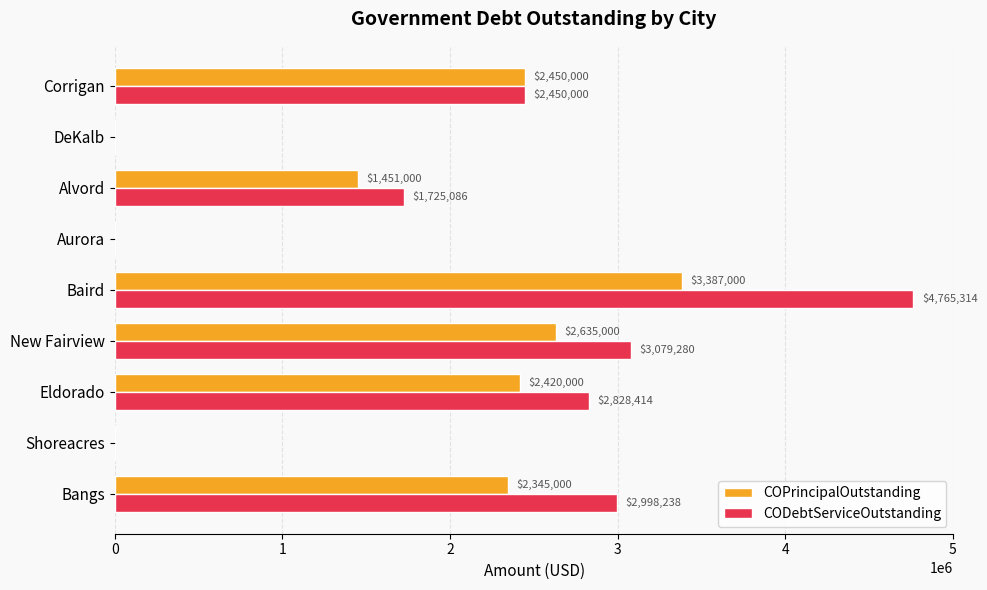

Where is CODebtServiceOutstanding nearest to the value 2382656?

Corrigan